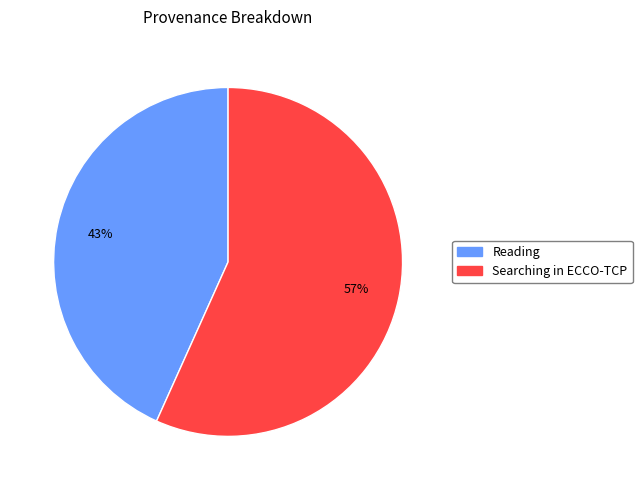

Do Searching in ECCO-TCP and Reading together represent more than half of the pie?

Yes